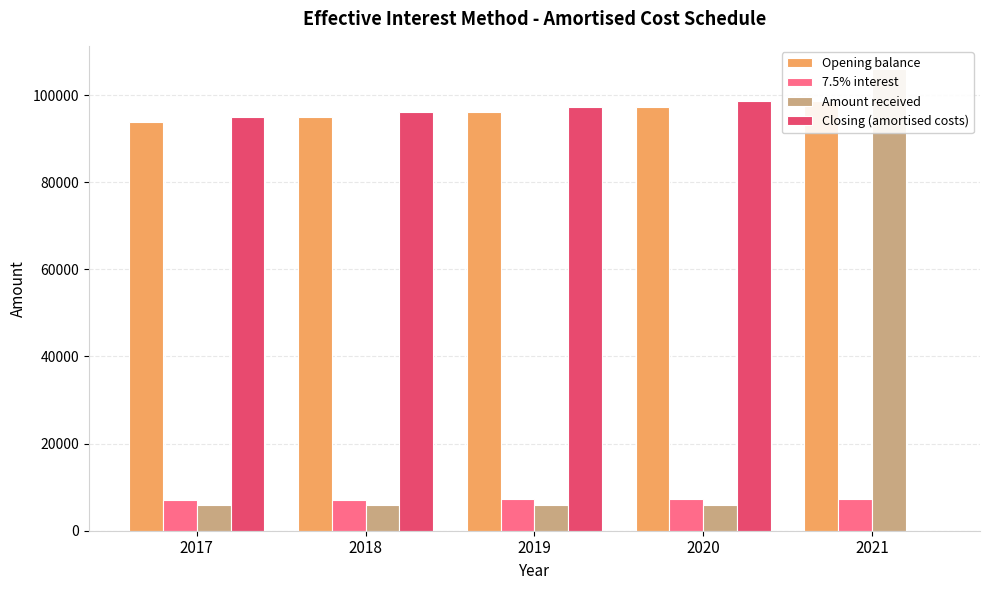

True or false: 7.5% interest has a value of 7044.8 at 2017.

True